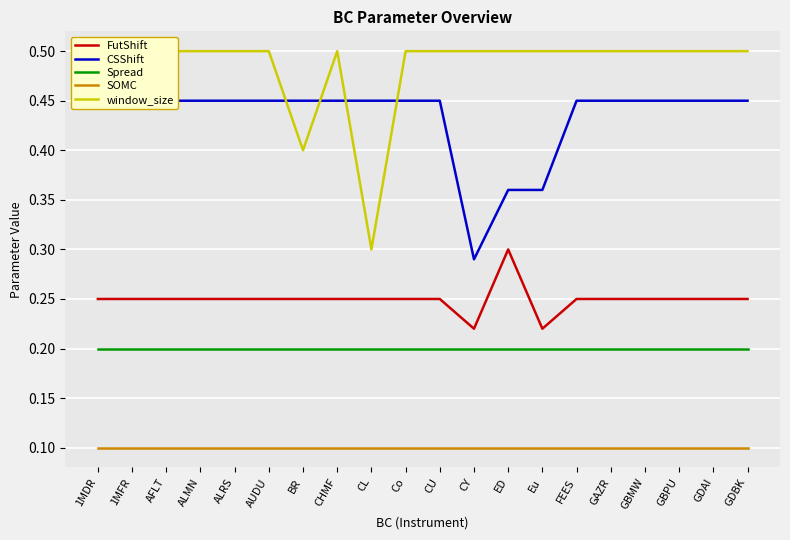

Rank the series at CHMF from lowest to highest value.

SOMC, Spread, FutShift, CSShift, window_size